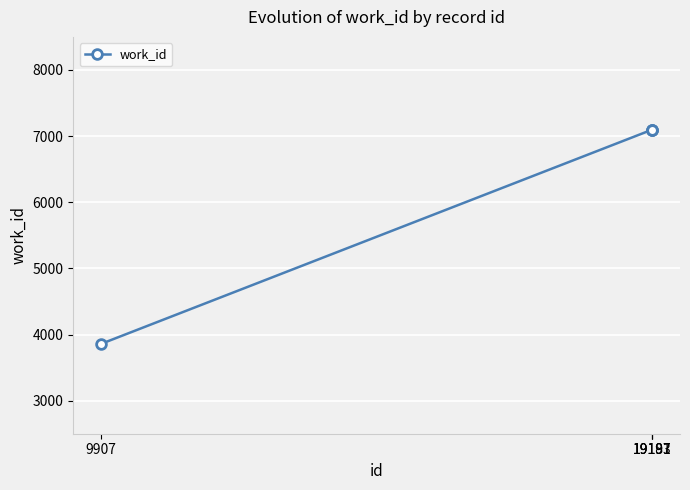

Approximately how many times larger is the value at 9907 compared to 19193?

0.5